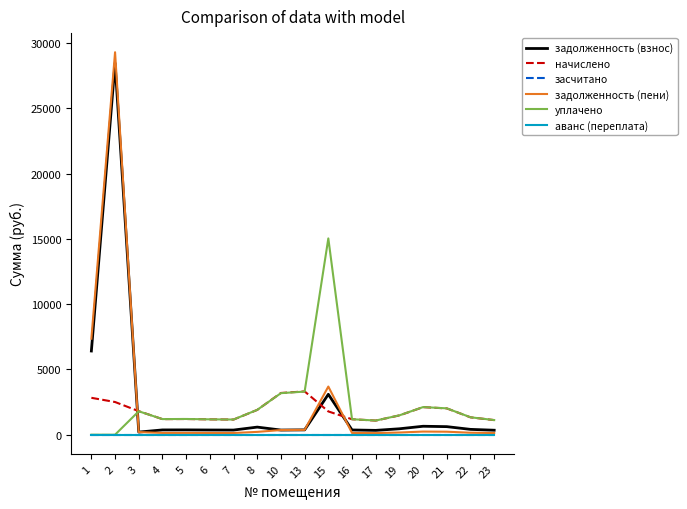

Does the chart have visible grid lines?

No